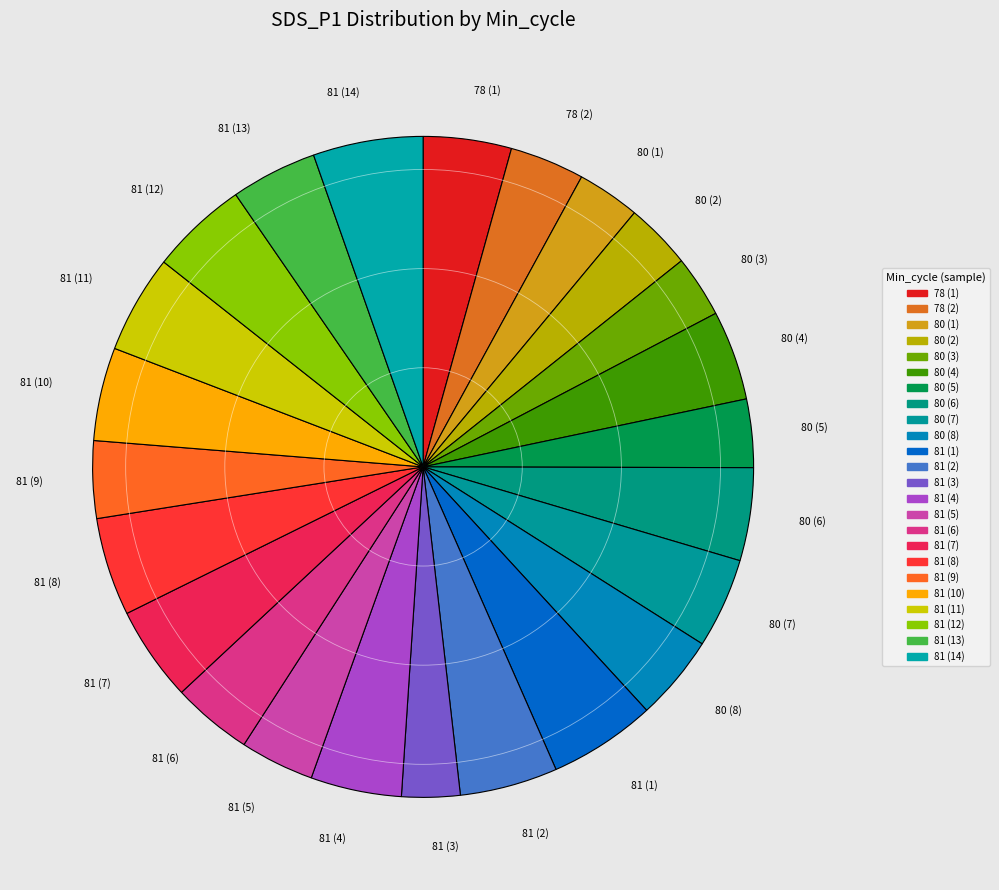

How many segments does this pie chart have?

24